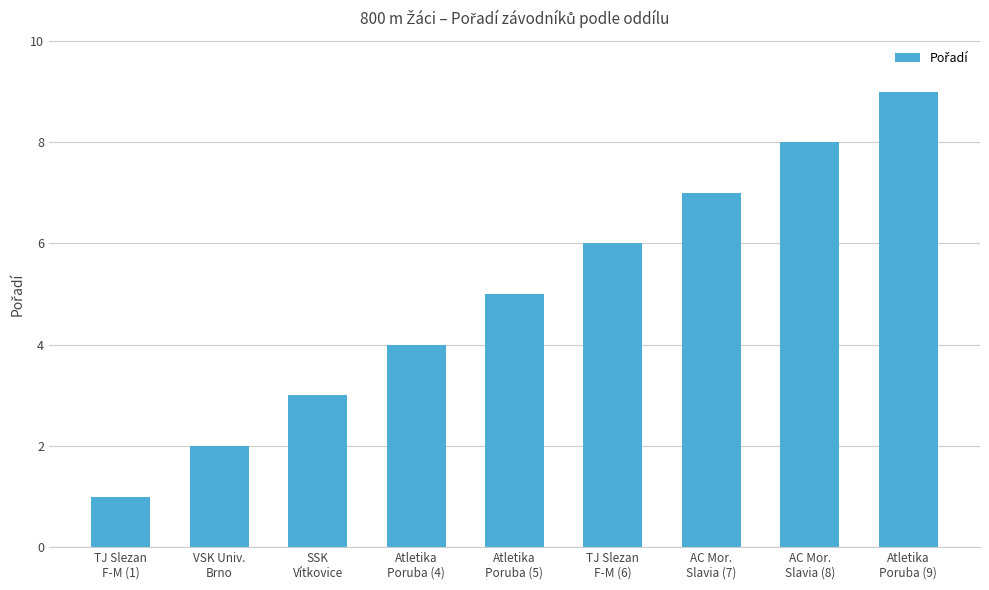

List the labels in order of value, largest first.

Atletika
Poruba (9), AC Mor.
Slavia (8), AC Mor.
Slavia (7), TJ Slezan
F-M (6), Atletika
Poruba (5), Atletika
Poruba (4), SSK
Vítkovice, VSK Univ.
Brno, TJ Slezan
F-M (1)